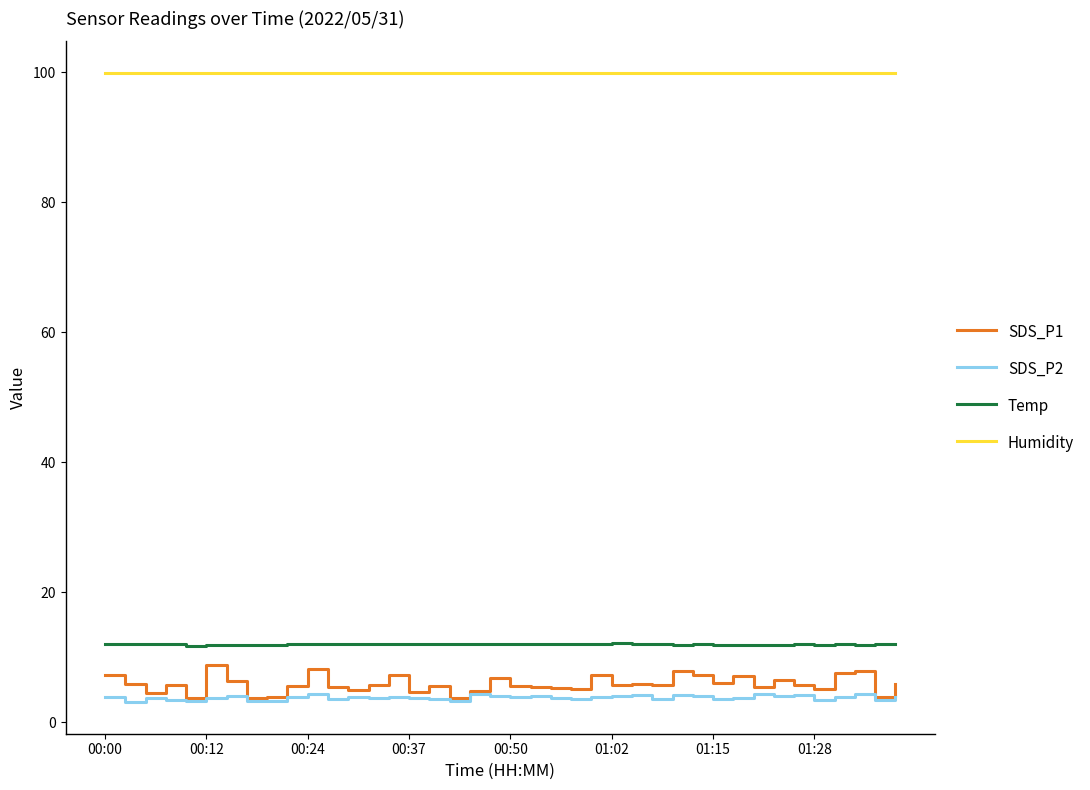

Which series has the largest total across all categories?

Humidity